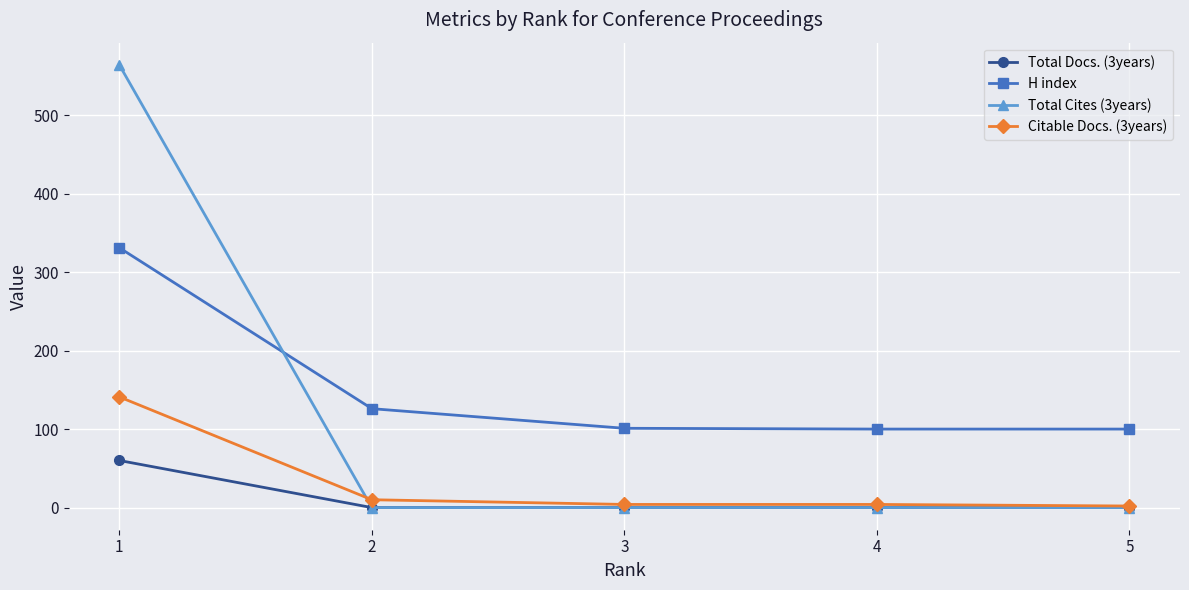

True or false: Total Cites (3years) has more than 2 interior local peaks.

False